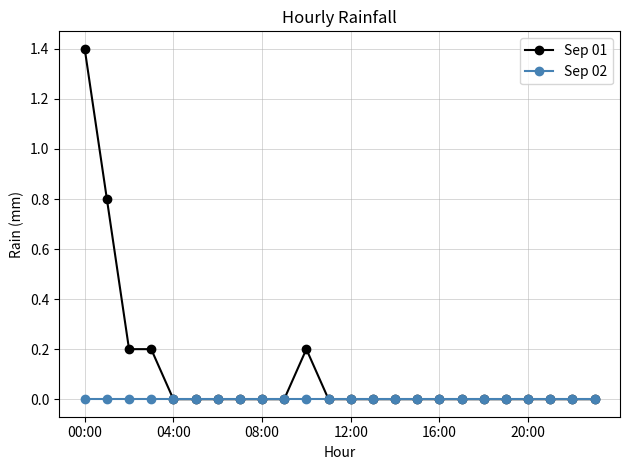

Which series has the largest total across all categories?

Sep 01